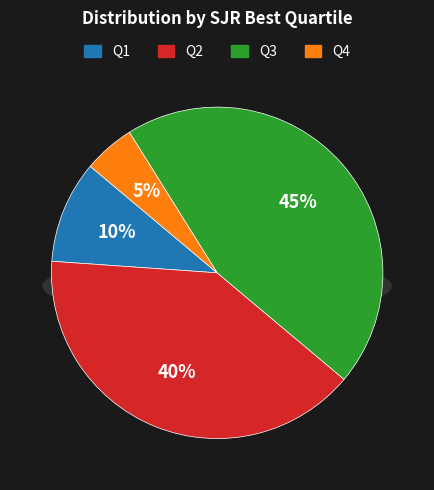

What is the total percentage of Q3 and Q4?

50.0%